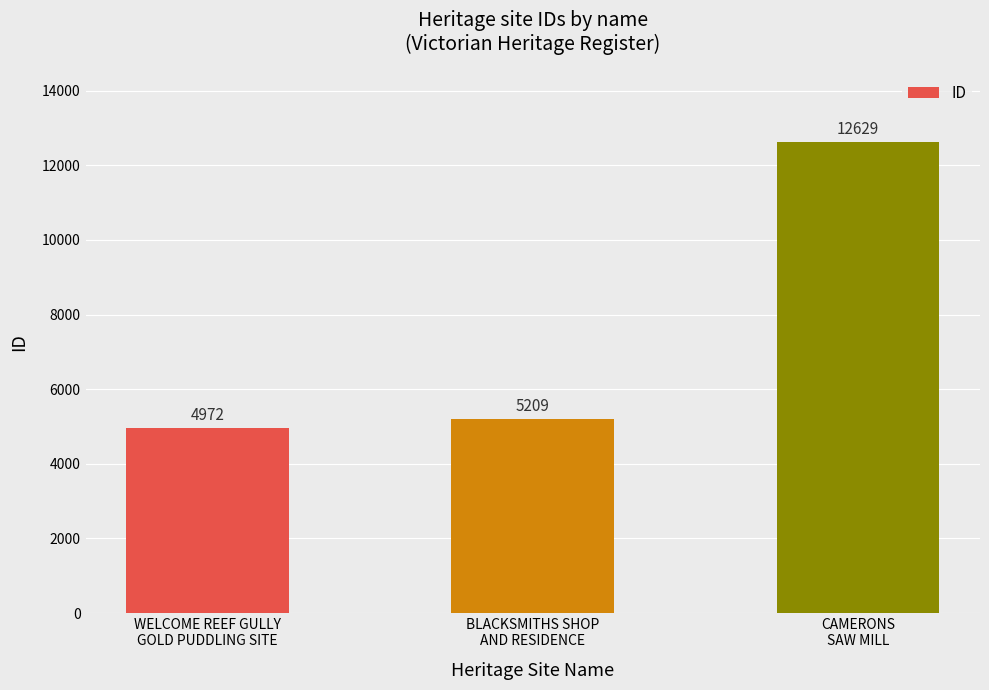

List the labels in order of value, largest first.

CAMERONS
SAW MILL, BLACKSMITHS SHOP
AND RESIDENCE, WELCOME REEF GULLY
GOLD PUDDLING SITE